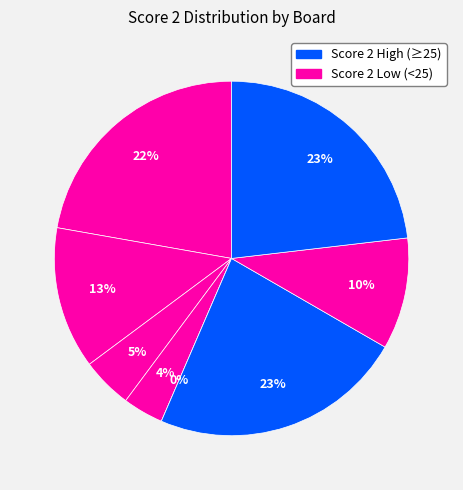

To the nearest percent, what portion does Board 6 represent?

23%